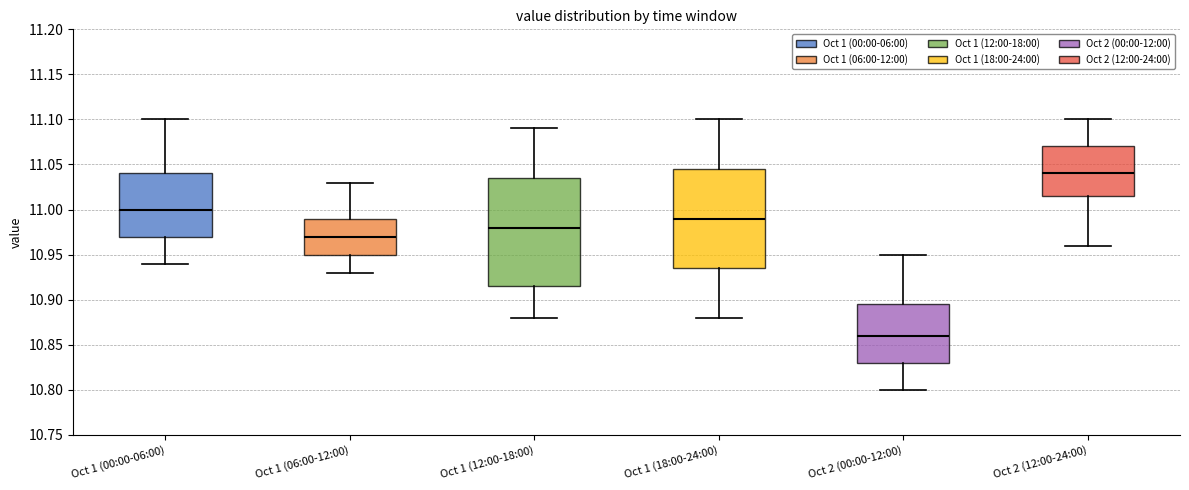

Reading left to right, read every box against the y-axis: the position of its median line, the range the box covers, and the ends of its whiskers. The values are not printed on the chart, so give them approximately, as read against the axis.

Oct 1 (00:00-06:00): median 11.000, box 10.970 to 11.040, whiskers 10.940 to 11.100
Oct 1 (06:00-12:00): median 10.970, box 10.950 to 10.990, whiskers 10.930 to 11.030
Oct 1 (12:00-18:00): median 10.980, box 10.915 to 11.035, whiskers 10.880 to 11.090
Oct 1 (18:00-24:00): median 10.990, box 10.935 to 11.045, whiskers 10.880 to 11.100
Oct 2 (00:00-12:00): median 10.860, box 10.830 to 10.895, whiskers 10.800 to 10.950
Oct 2 (12:00-24:00): median 11.040, box 11.015 to 11.070, whiskers 10.960 to 11.100